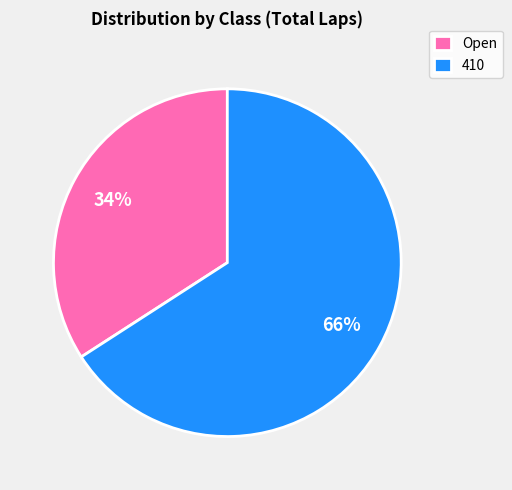

How many segments does this pie chart have?

2